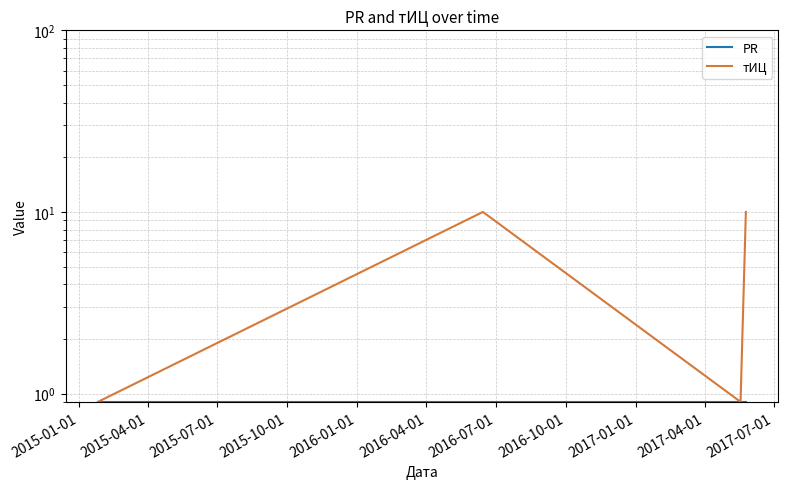

Where is PR nearest to the value 0?

2015-01-01